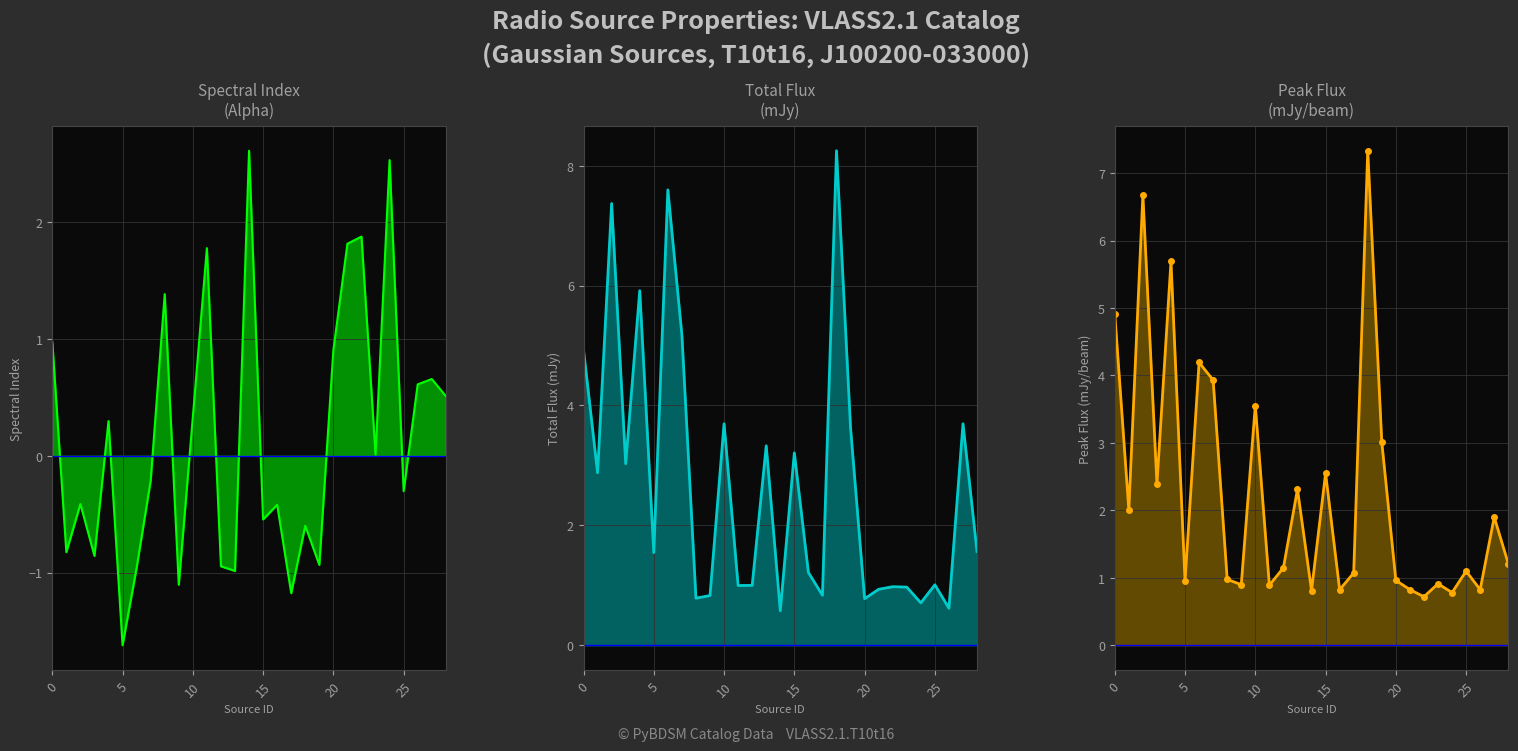

How many data points in Alpha are above 0?

14